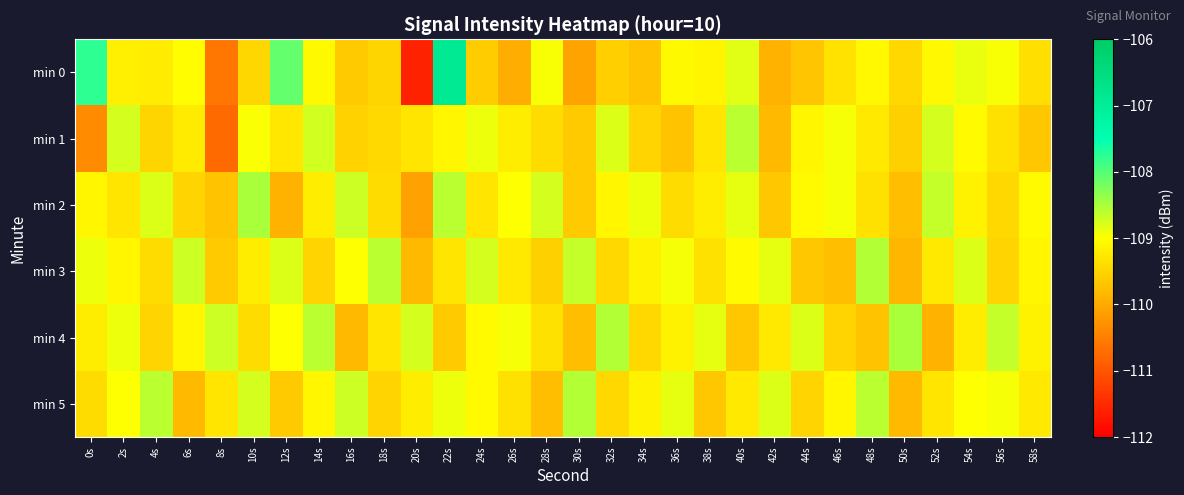

List the series in order of their peak value, highest first.

min 0, min 2, min 4, min 3, min 5, min 1